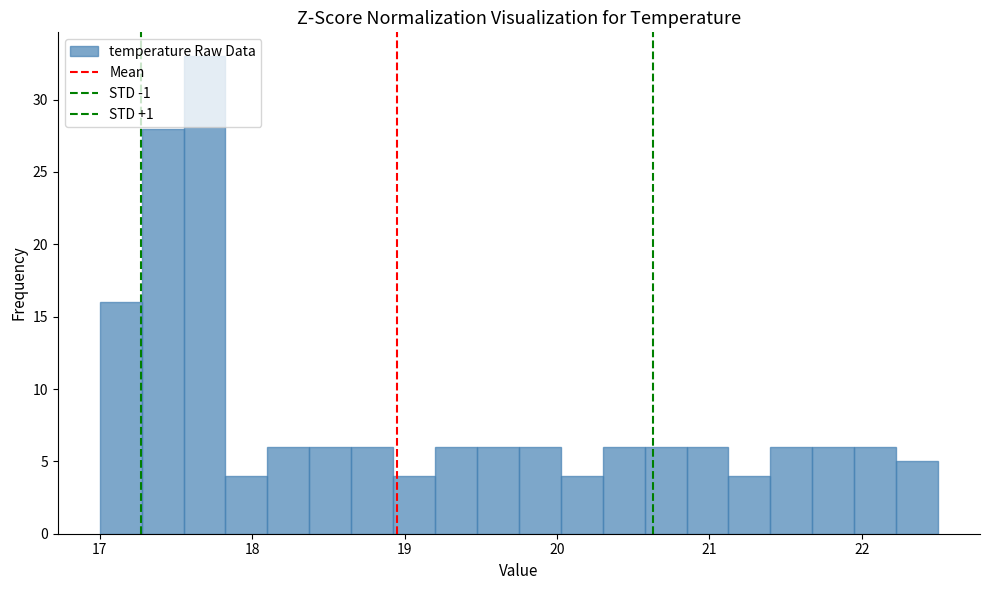

Around what value on the x-axis is the tallest bar? Give the approximate position of its centre, as read against the axis.

17.7